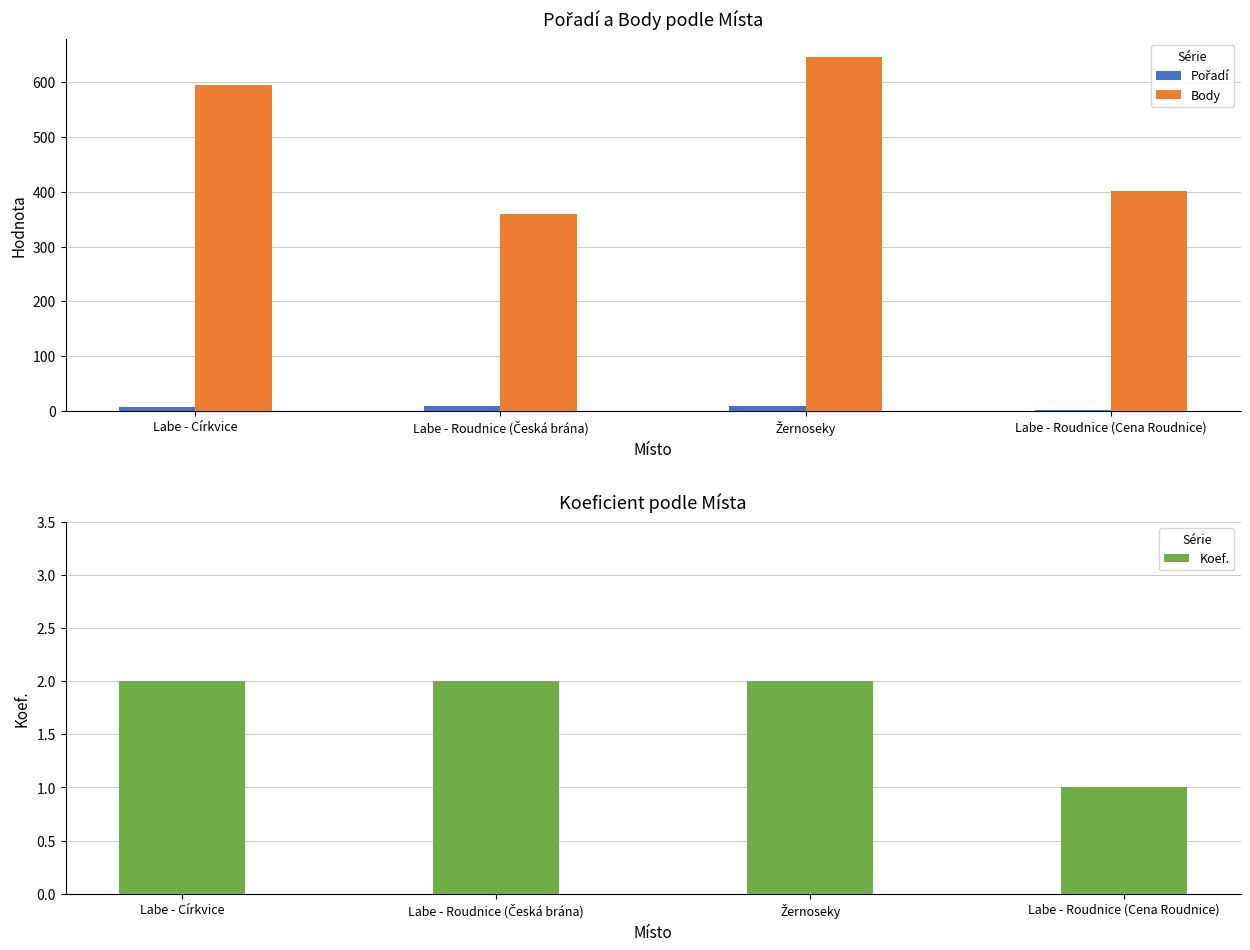

List the series in order of their peak value, lowest first.

Koef., Pořadí, Body